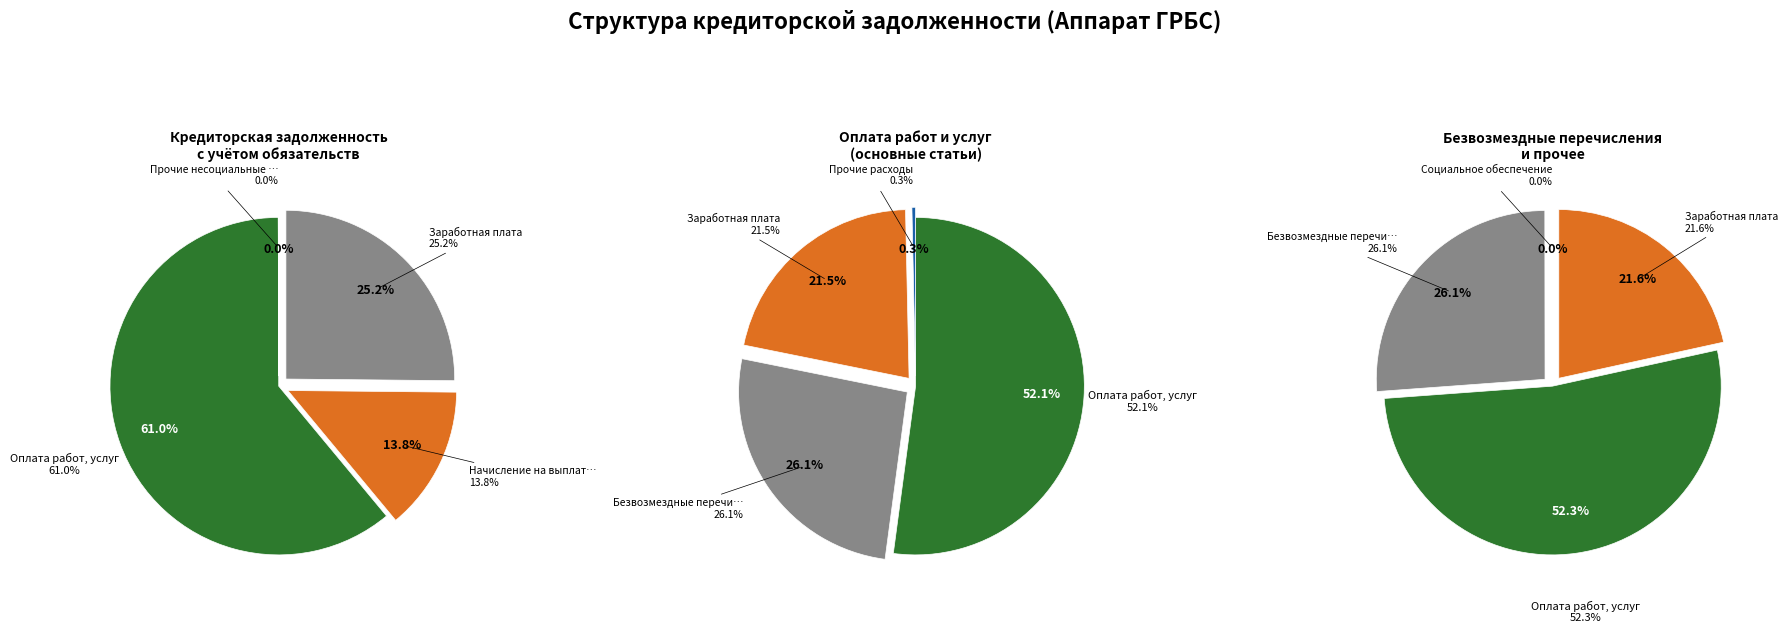

Which has a higher value, Прочие несоциальные выплаты персоналу or Оплата работ, услуг?

Оплата работ, услуг